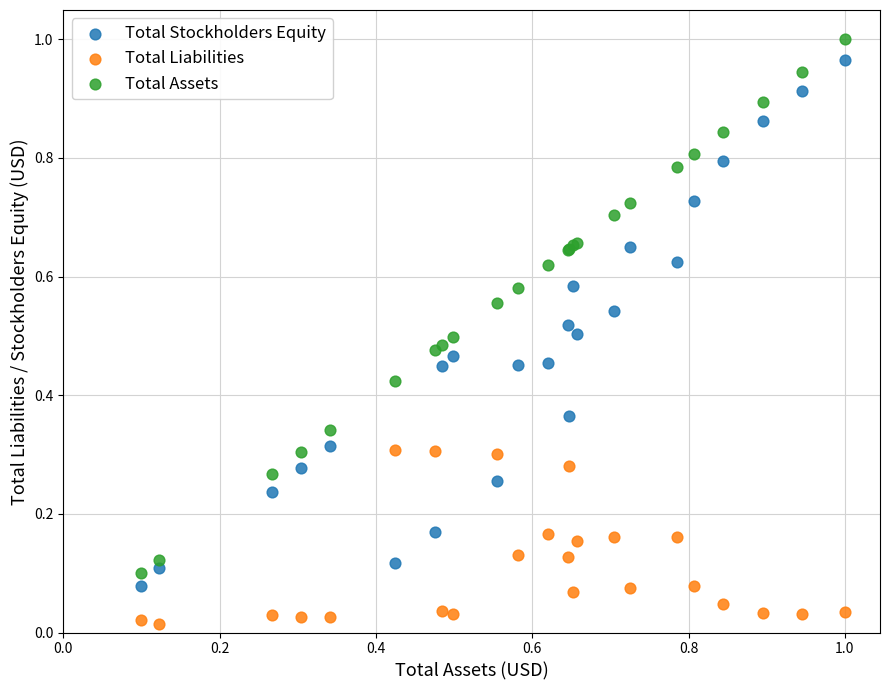

Which series has the largest Y range (max minus min)?

Total Assets